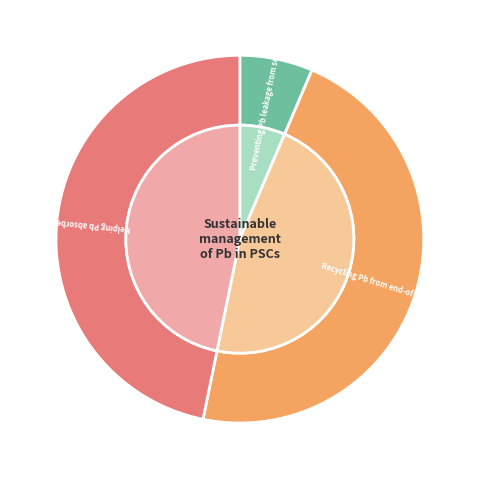

How many slices are in this pie chart?

6